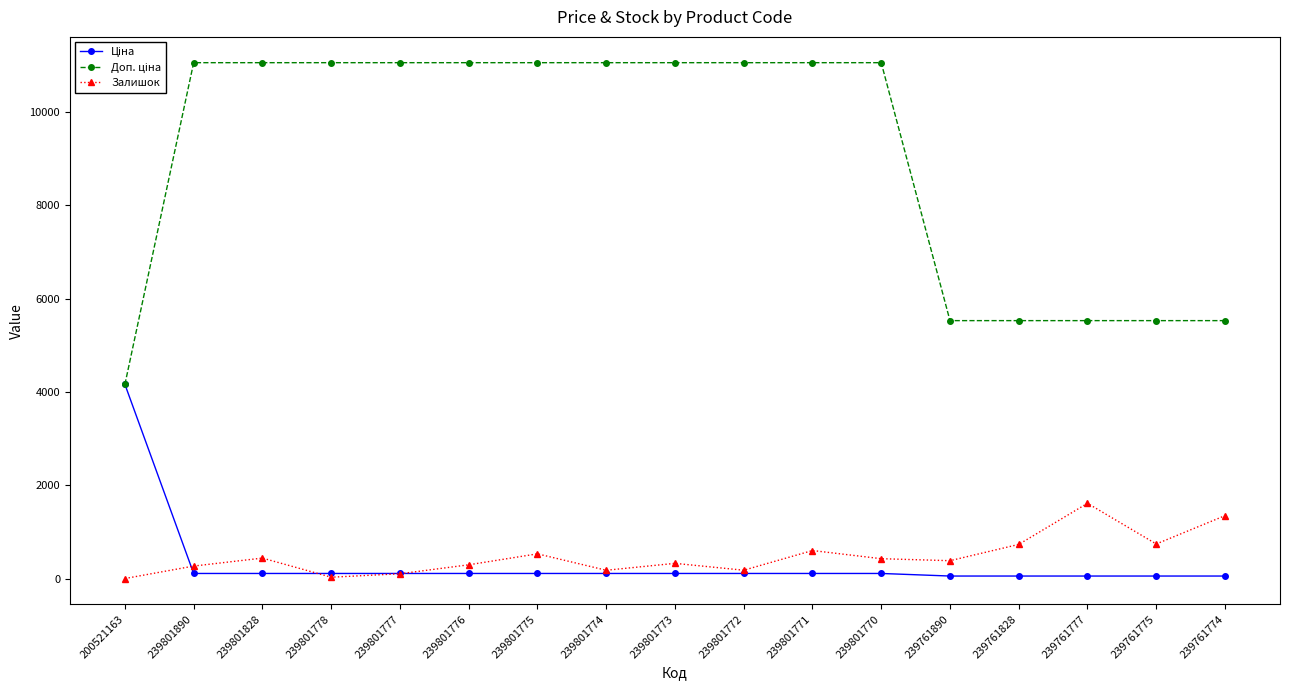

Is it true that Залишок equals 269.0 at 239801890?

True